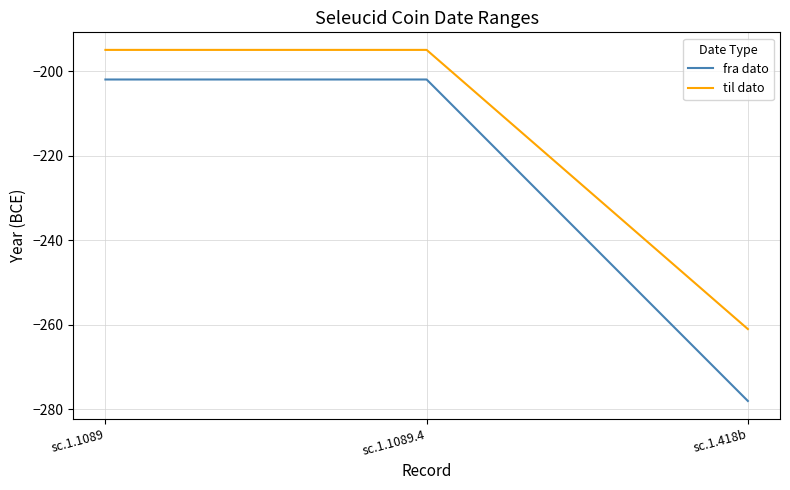

What is the difference between the highest and lowest values at sc.1.1089.4?

7